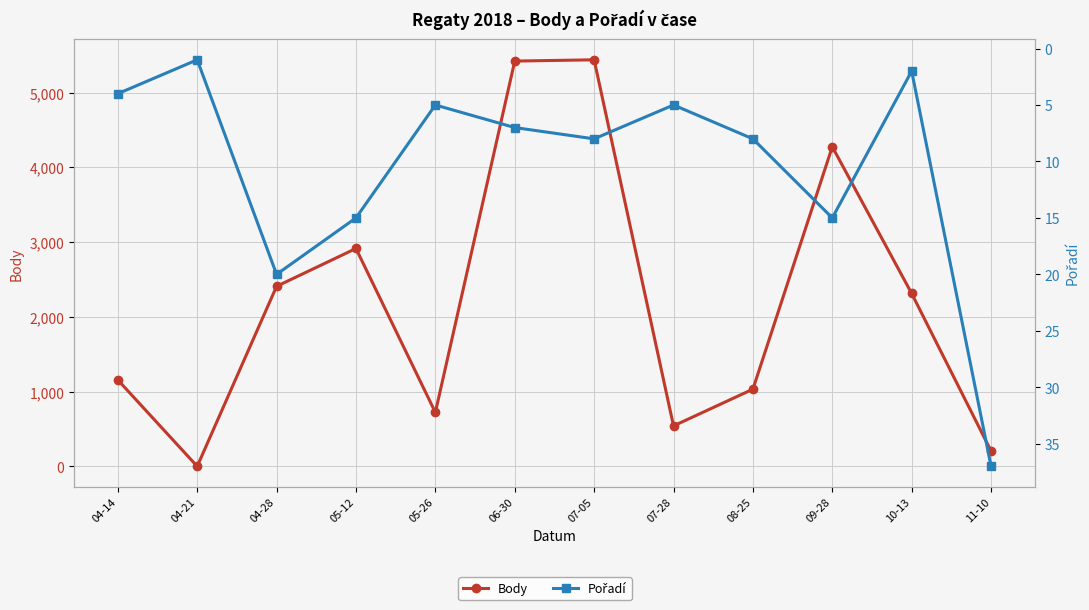

How many interior local valleys does the Pořadí series have?

4